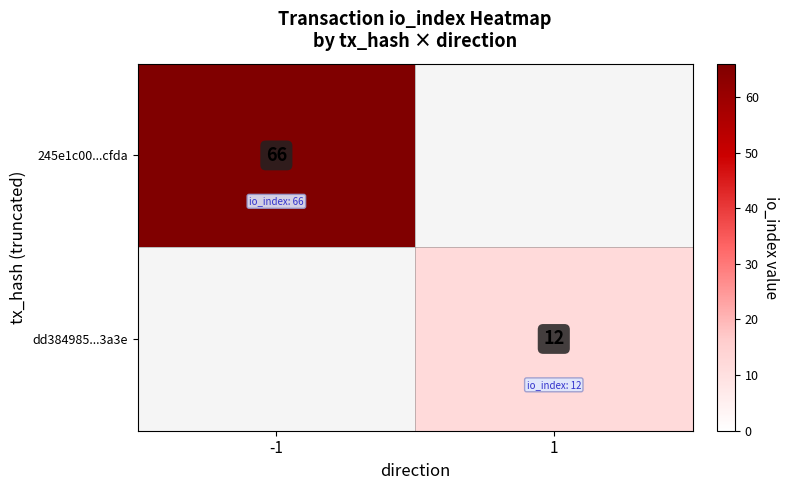

The 245e1c00...cfda series shows 66 at -1. True or false?

True